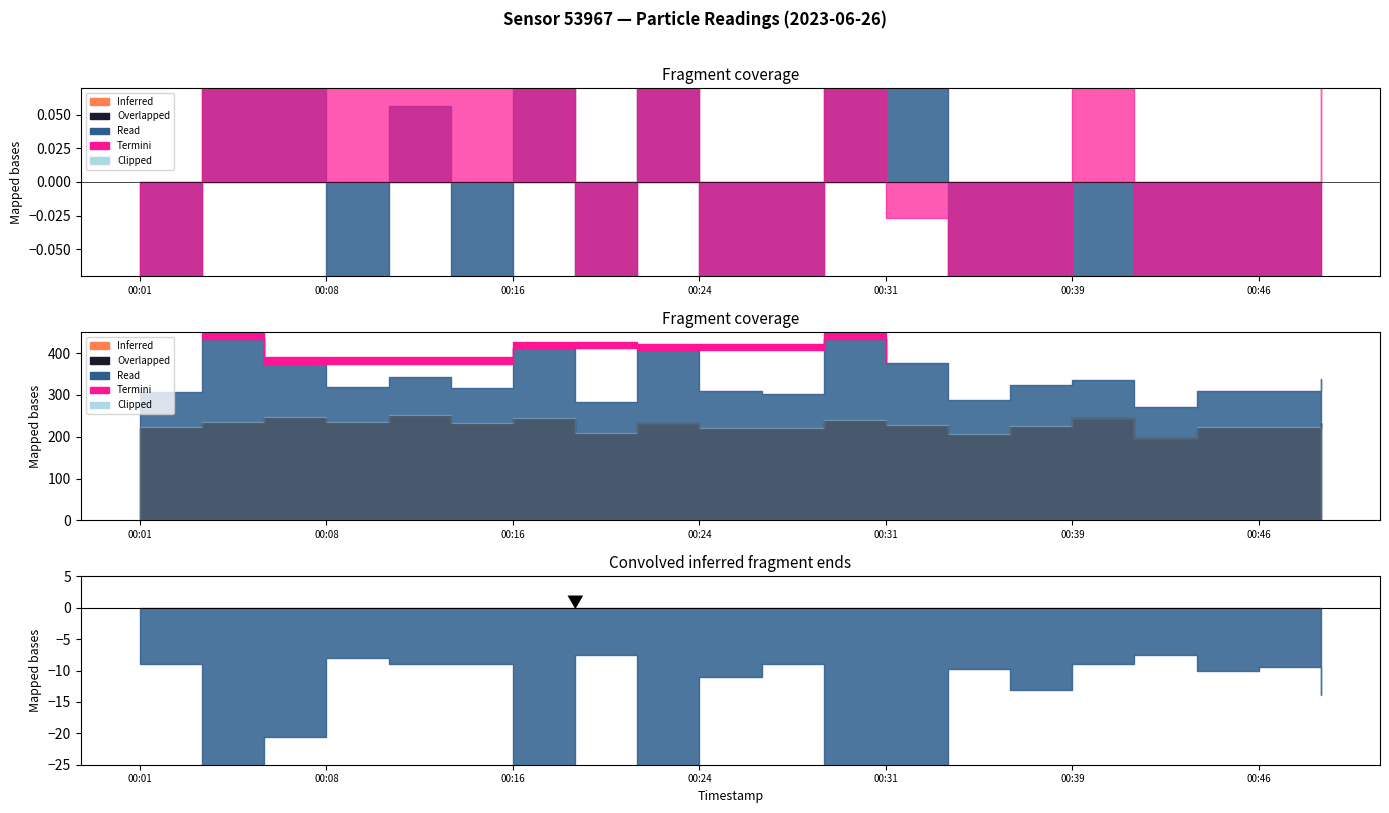

Where is P2 nearest to the value 5?

00:34